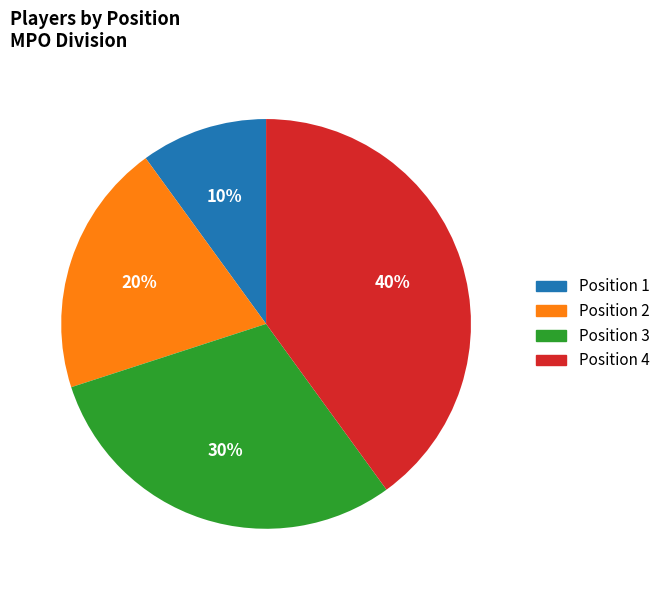

What is the ratio of the value at Position 4 to the value at Position 2?

2.0